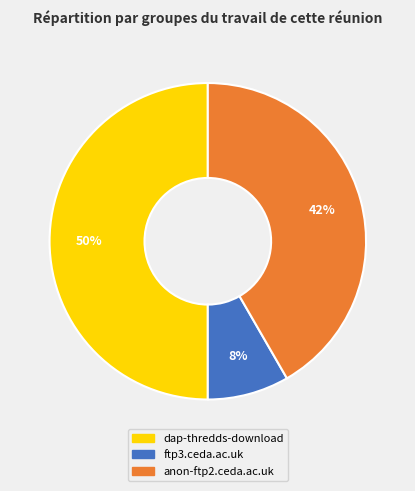

Do dap-thredds-download and anon-ftp2.ceda.ac.uk together represent more than half of the pie?

Yes